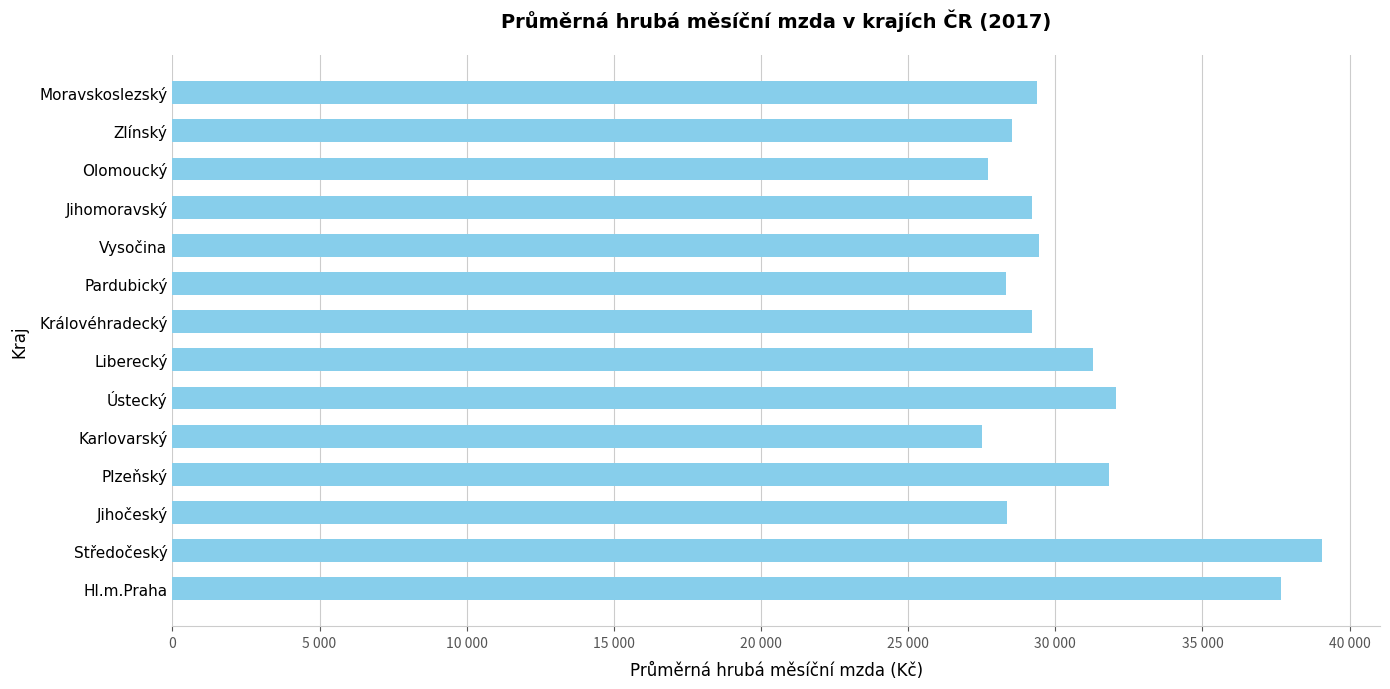

What is the difference between the maximum and second lowest values?

11379